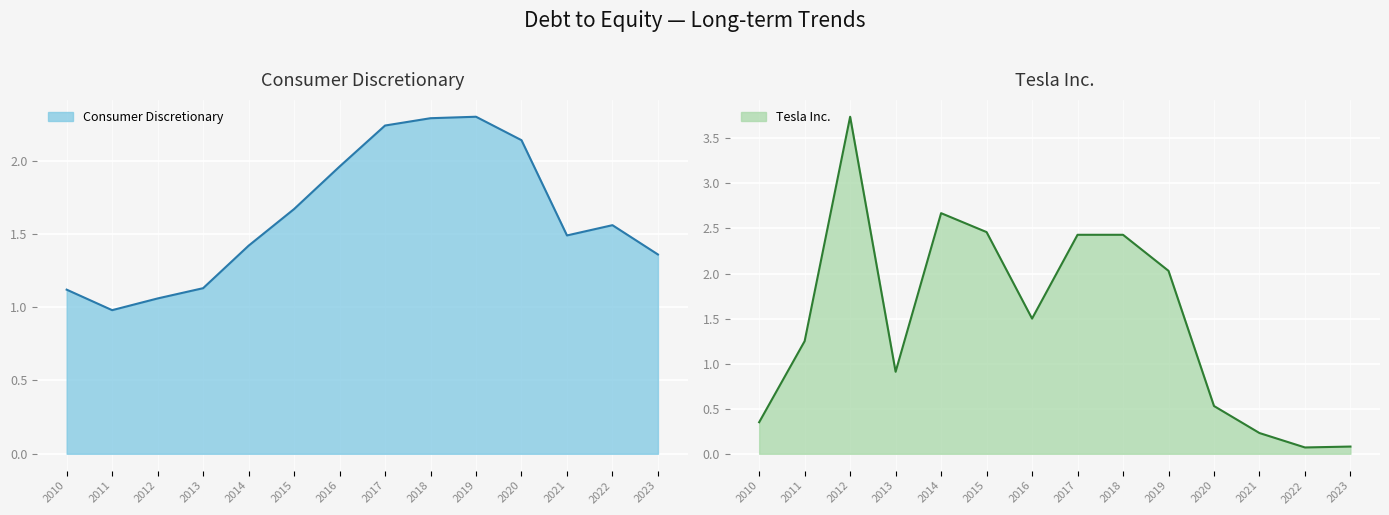

True or false: Consumer Discretionary has a value of 0.3 at 2013.

False